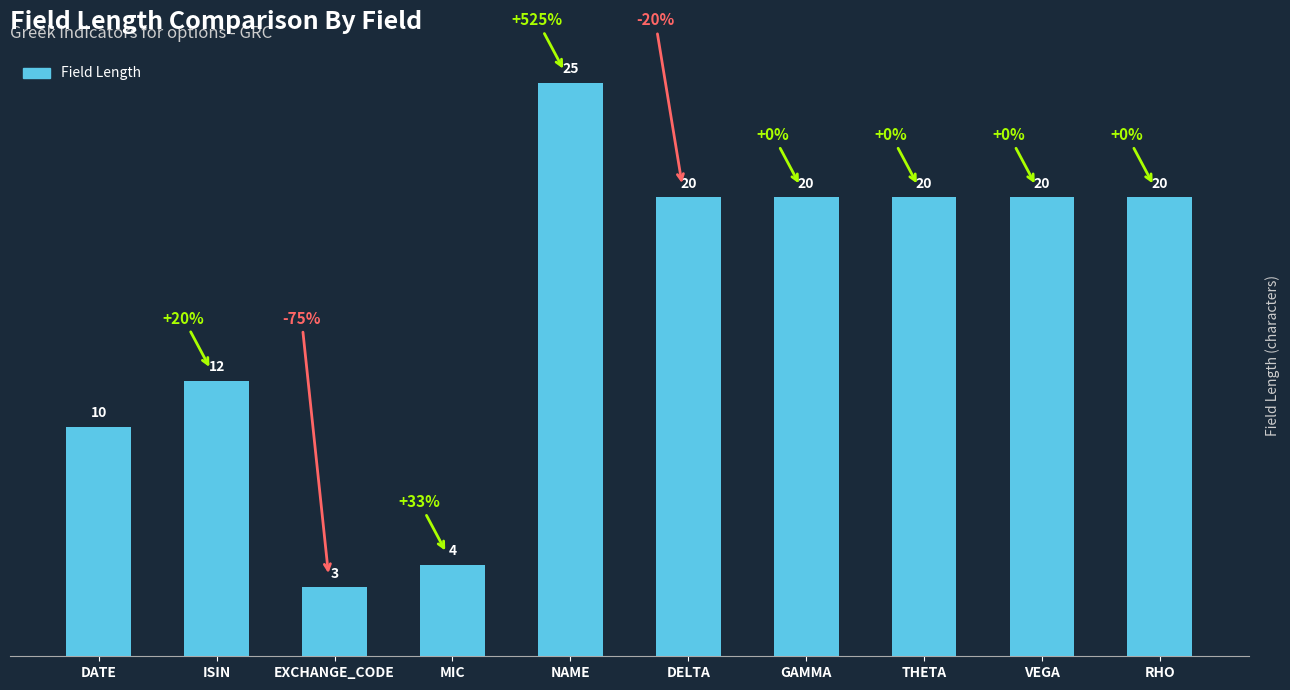

Reading left to right, extract all data points from this chart.

10	12	3	4	25	20	20	20	20	20